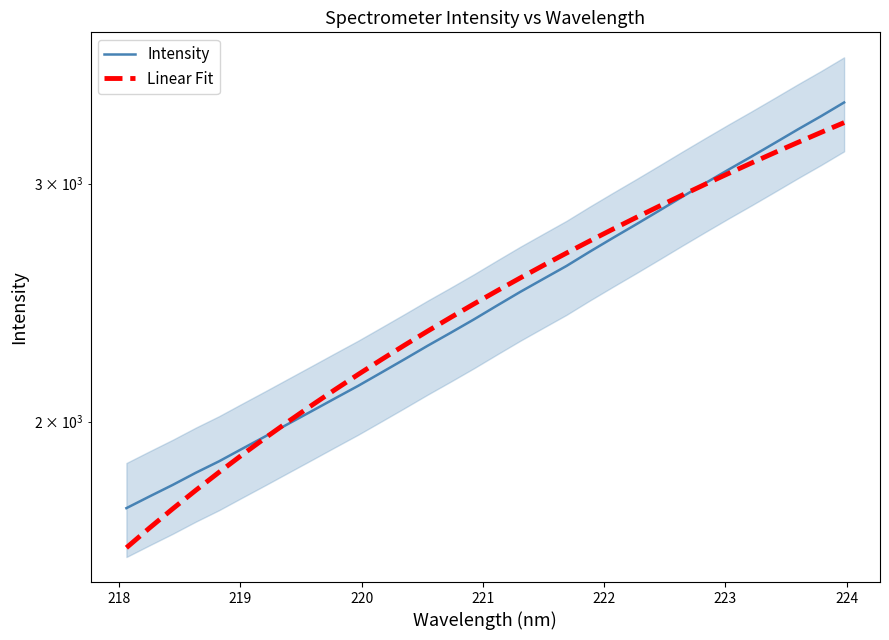

What is the average value of the Linear Fit series?

2471.5